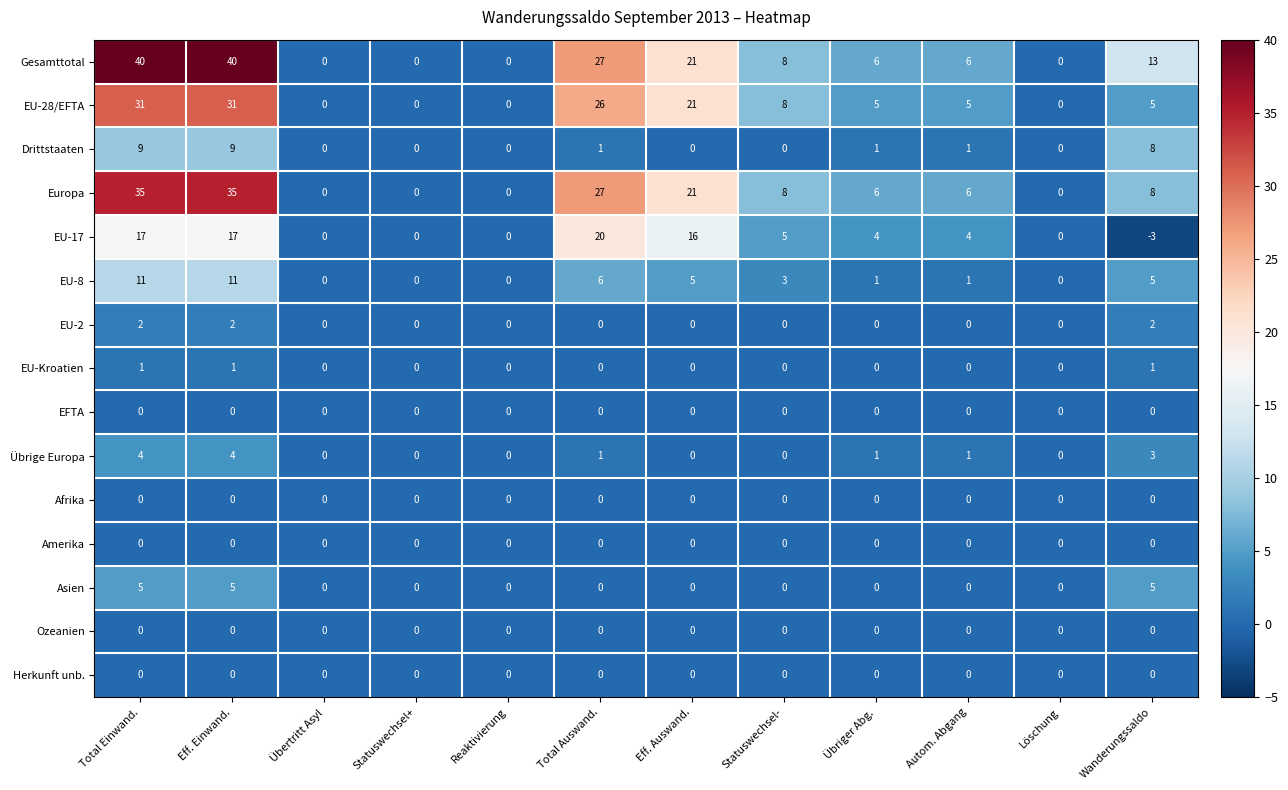

What is the difference between the maximum and minimum values in the EU-28/EFTA series?

31